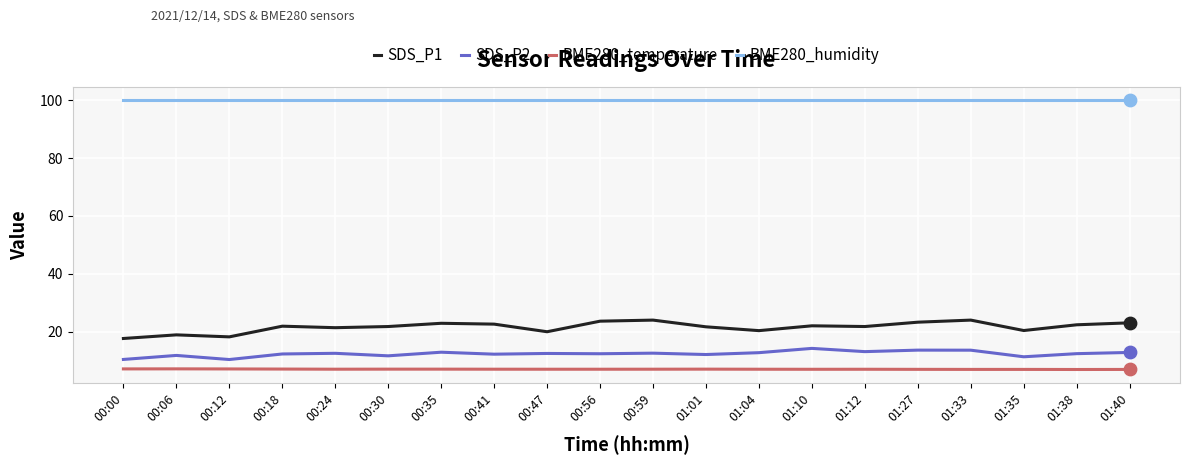

What are all the series names shown in the legend?

SDS_P1, SDS_P2, BME280_temperature, BME280_humidity